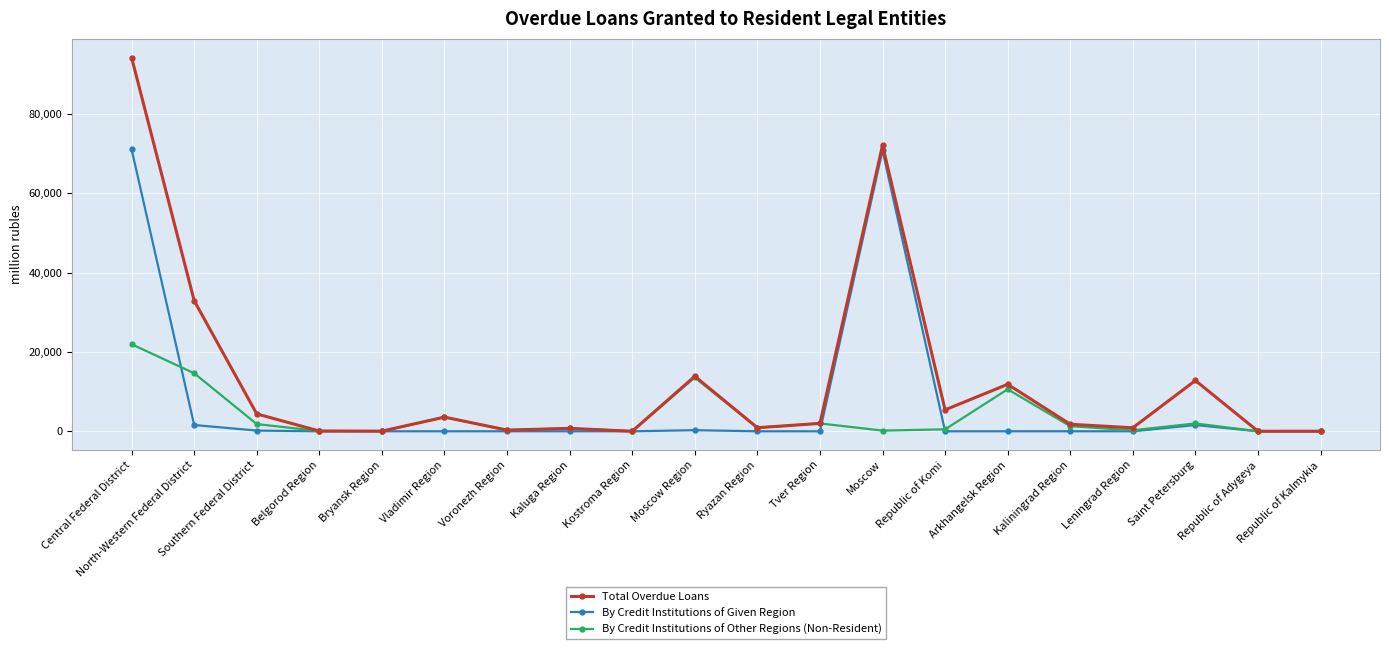

Which series has the largest total across all categories?

Total Overdue Loans